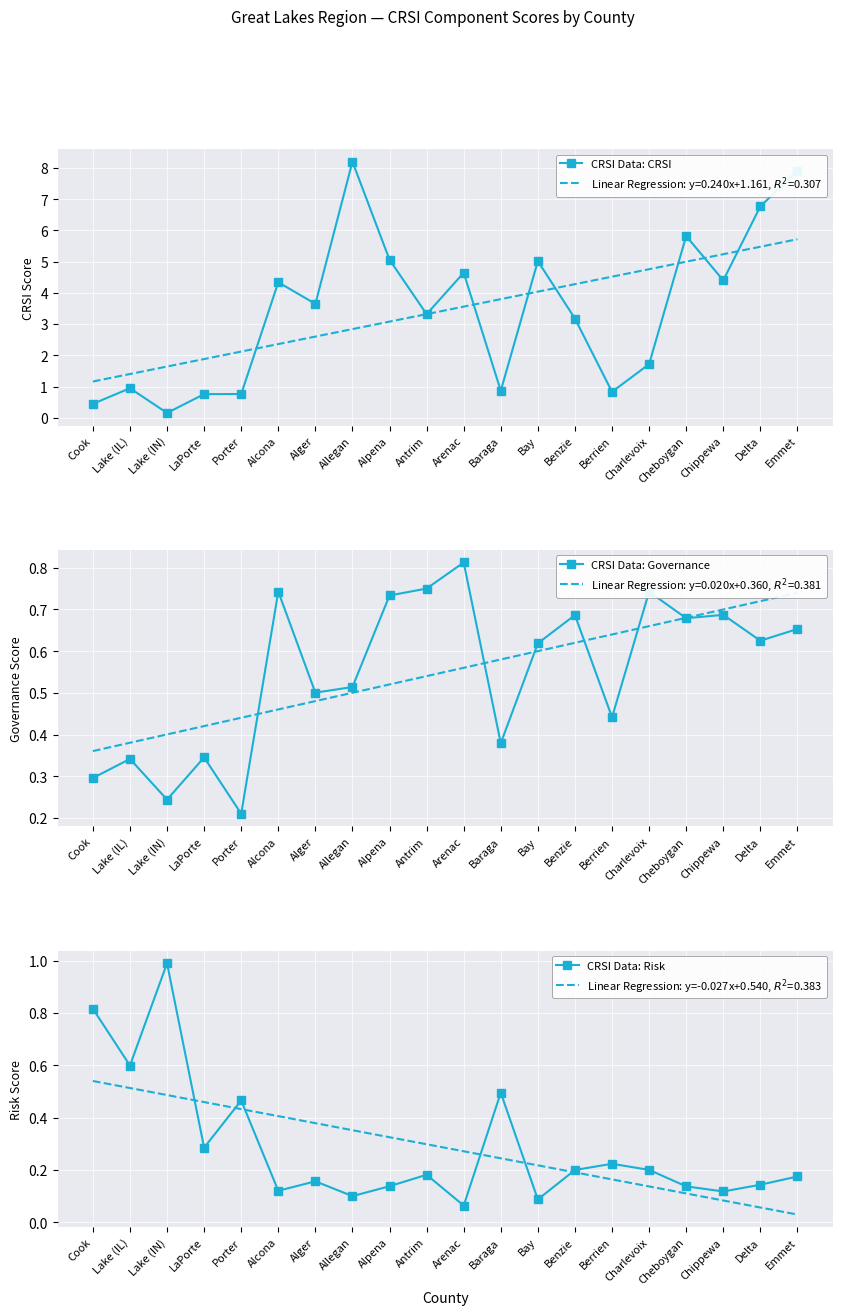

Read the CRSI Data: Governance value at Charlevoix.

0.7